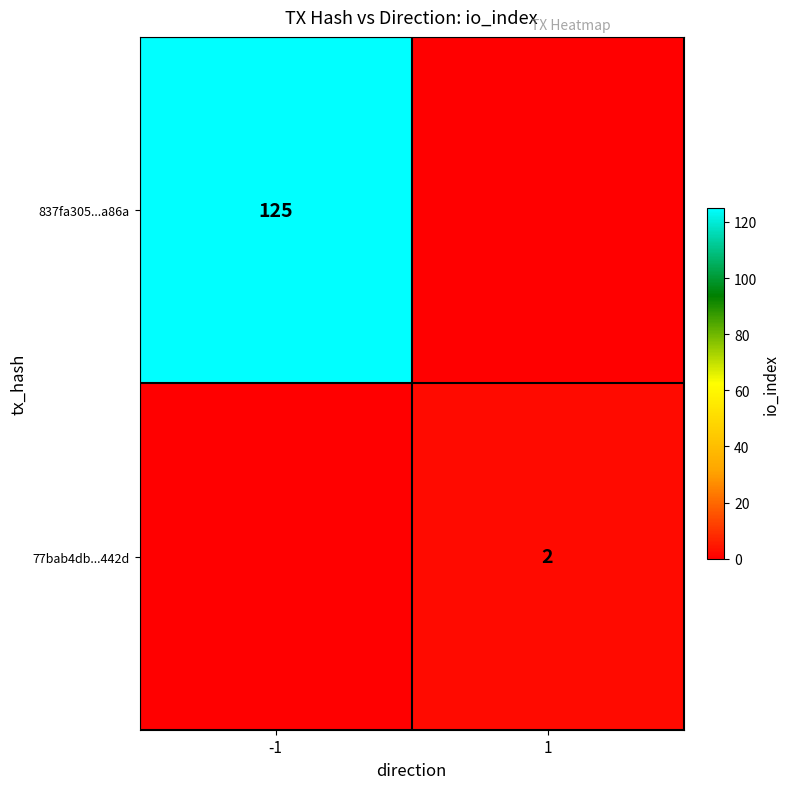

True or false: 837fa305...a86a has a value of 125 at -1.

True